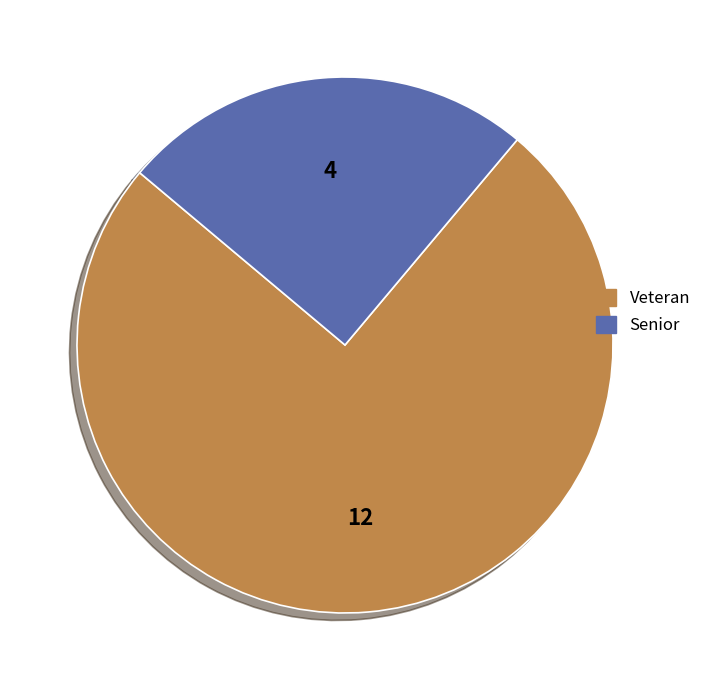

Which category accounts for the majority?

Veteran